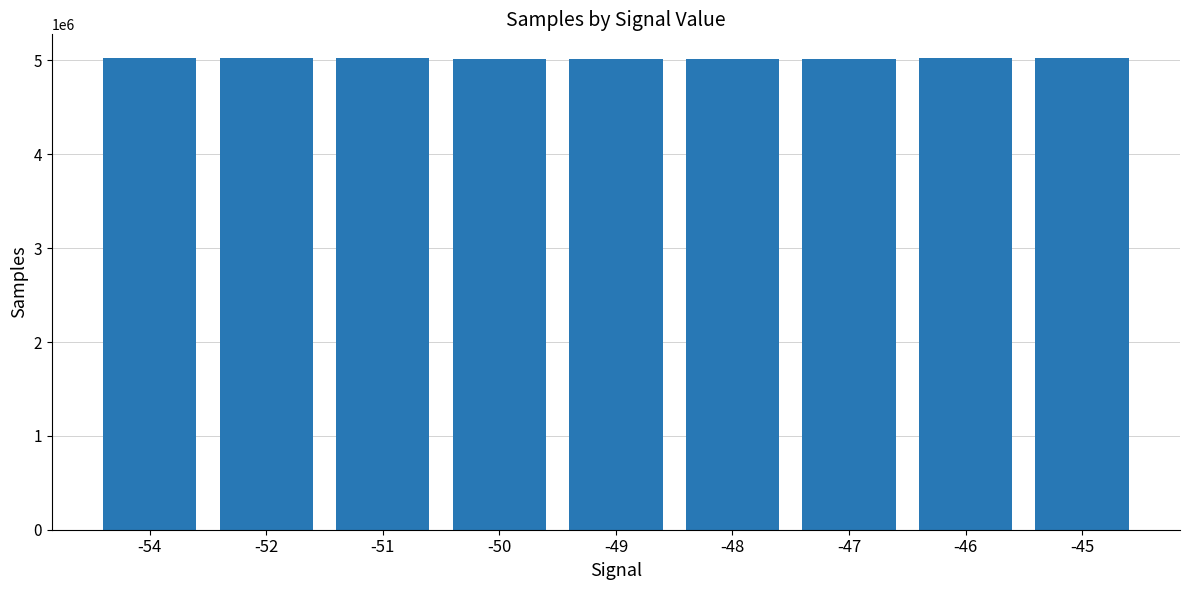

Is it true that the value at -54 is 5026744.0?

True